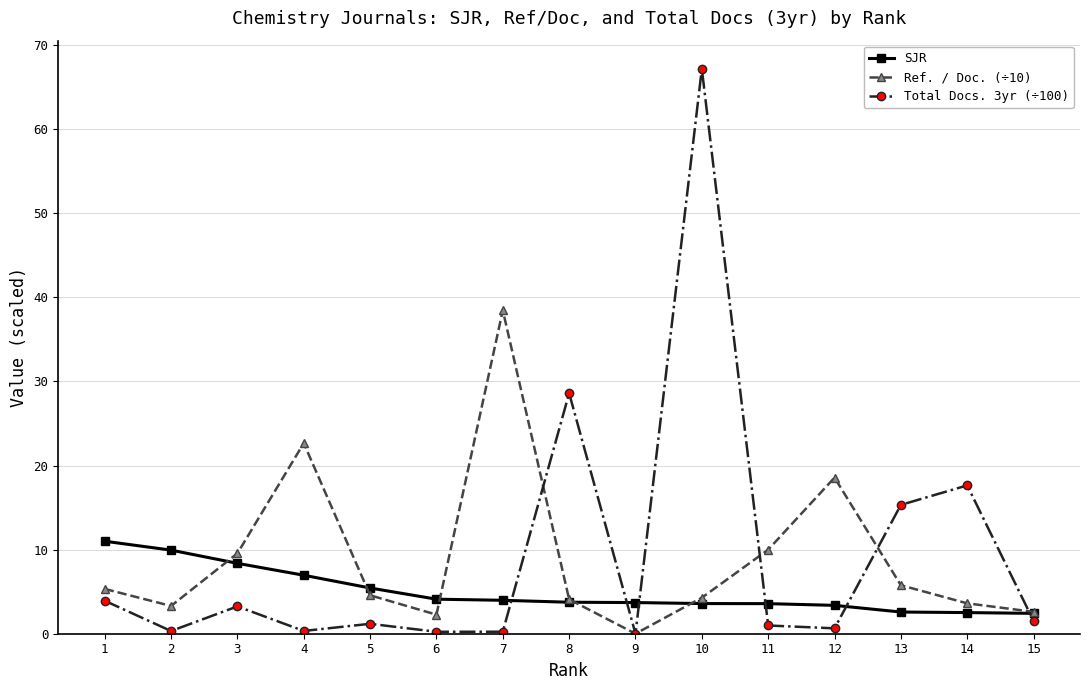

True or false: SJR has a value of 9.9 at 2.

True